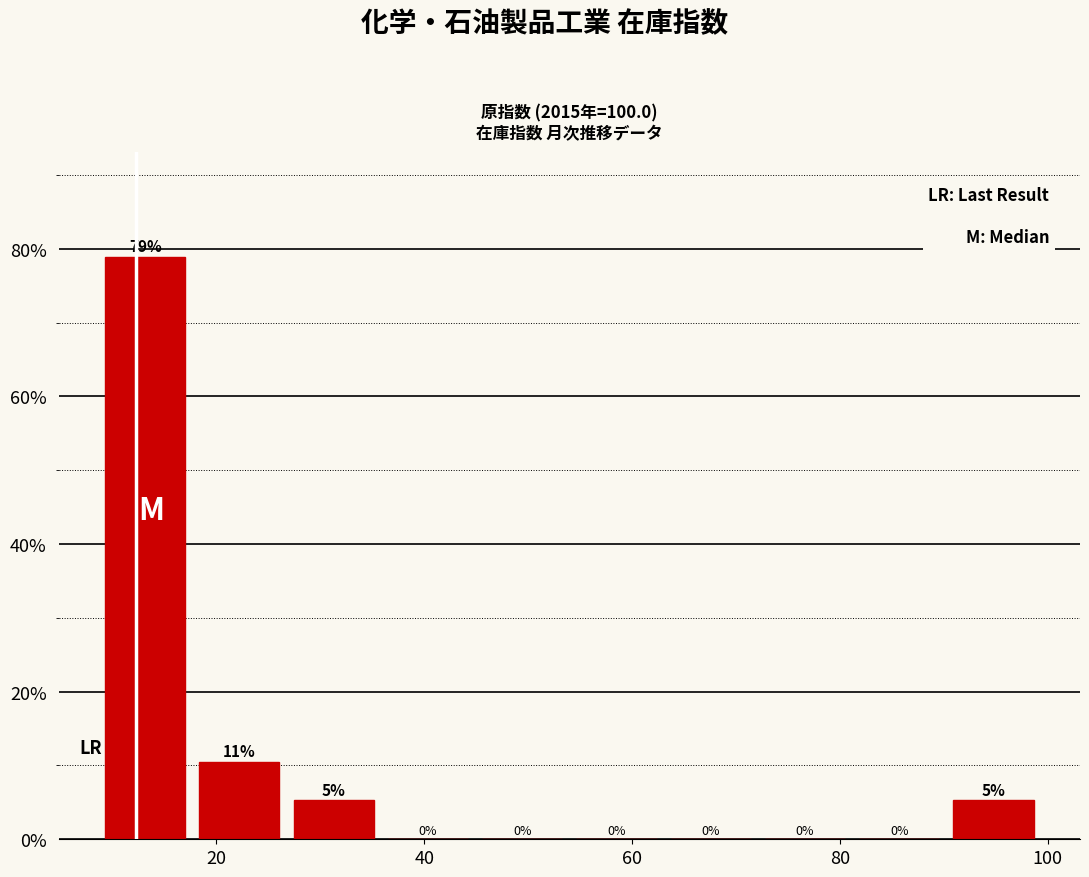

Over which range of the x-axis is the bar tallest?

10 to 18